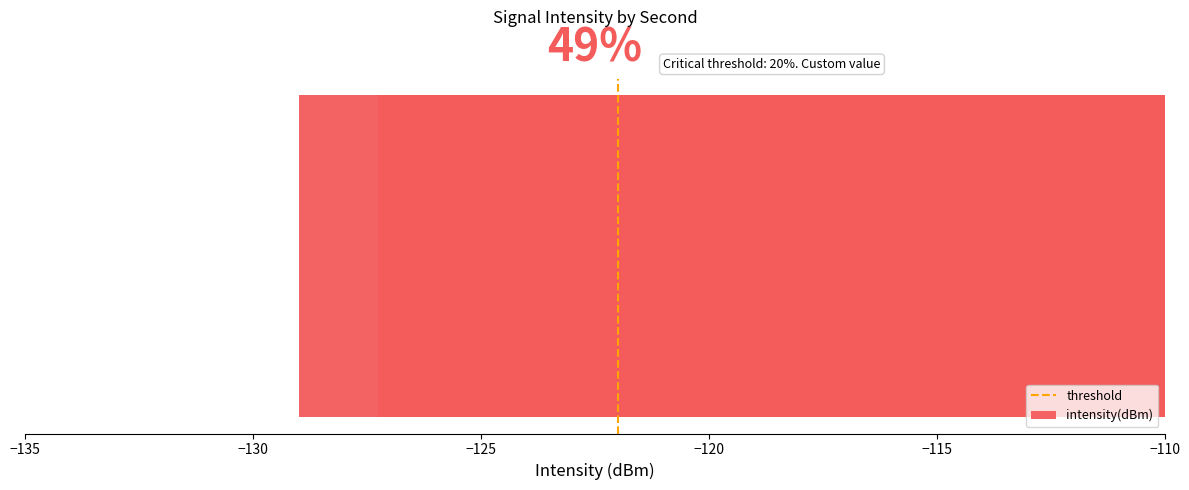

Are the bars grouped side by side (vs. stacked)?

No